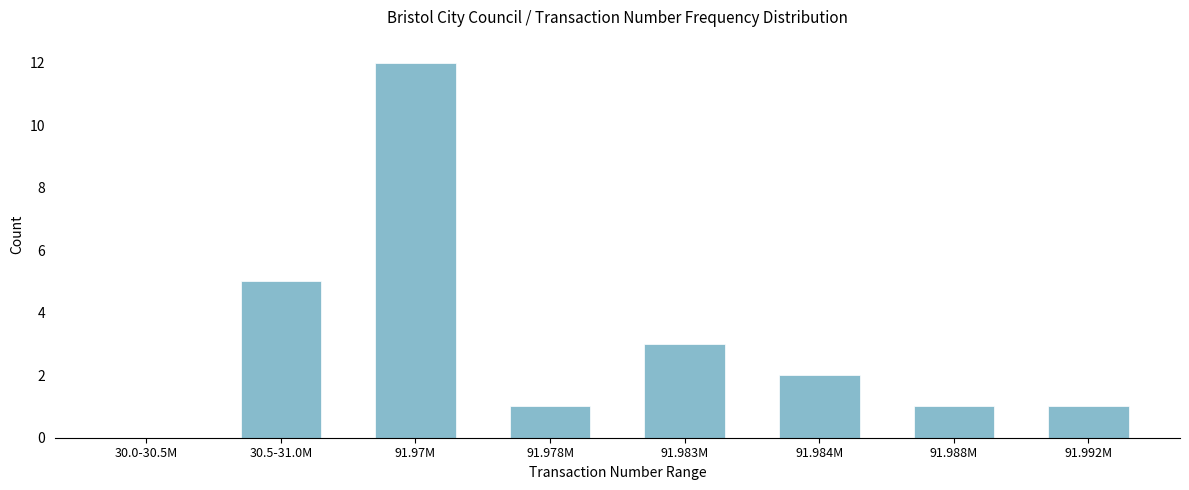

Reading right to left, transcribe all the data shown in this chart.

91.992M=1	91.988M=1	91.984M=2	91.983M=3	91.978M=1	91.97M=12	30.5-31.0M=5	30.0-30.5M=0